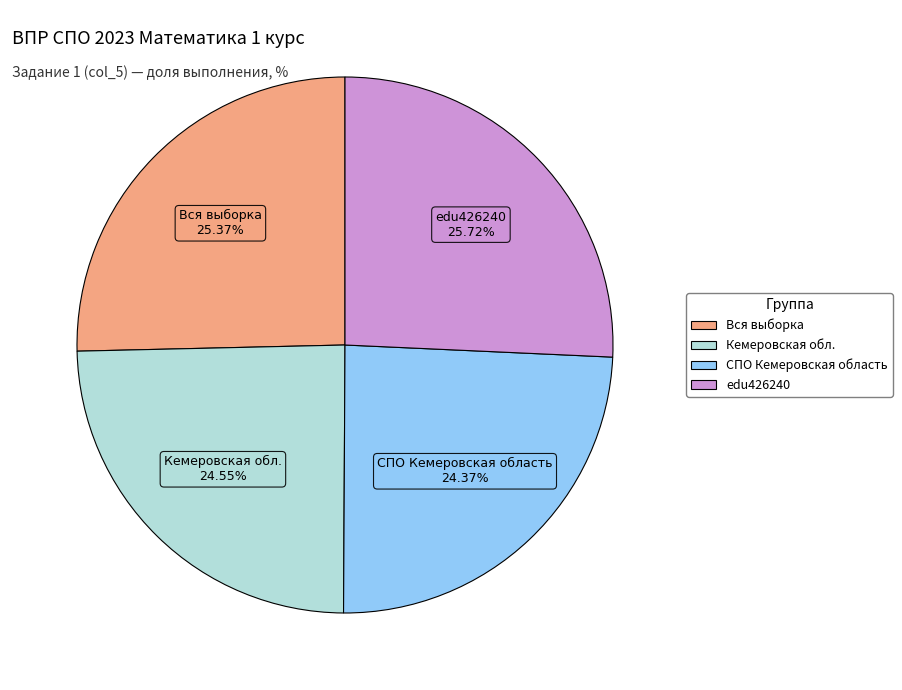

How many segments does this pie chart have?

4